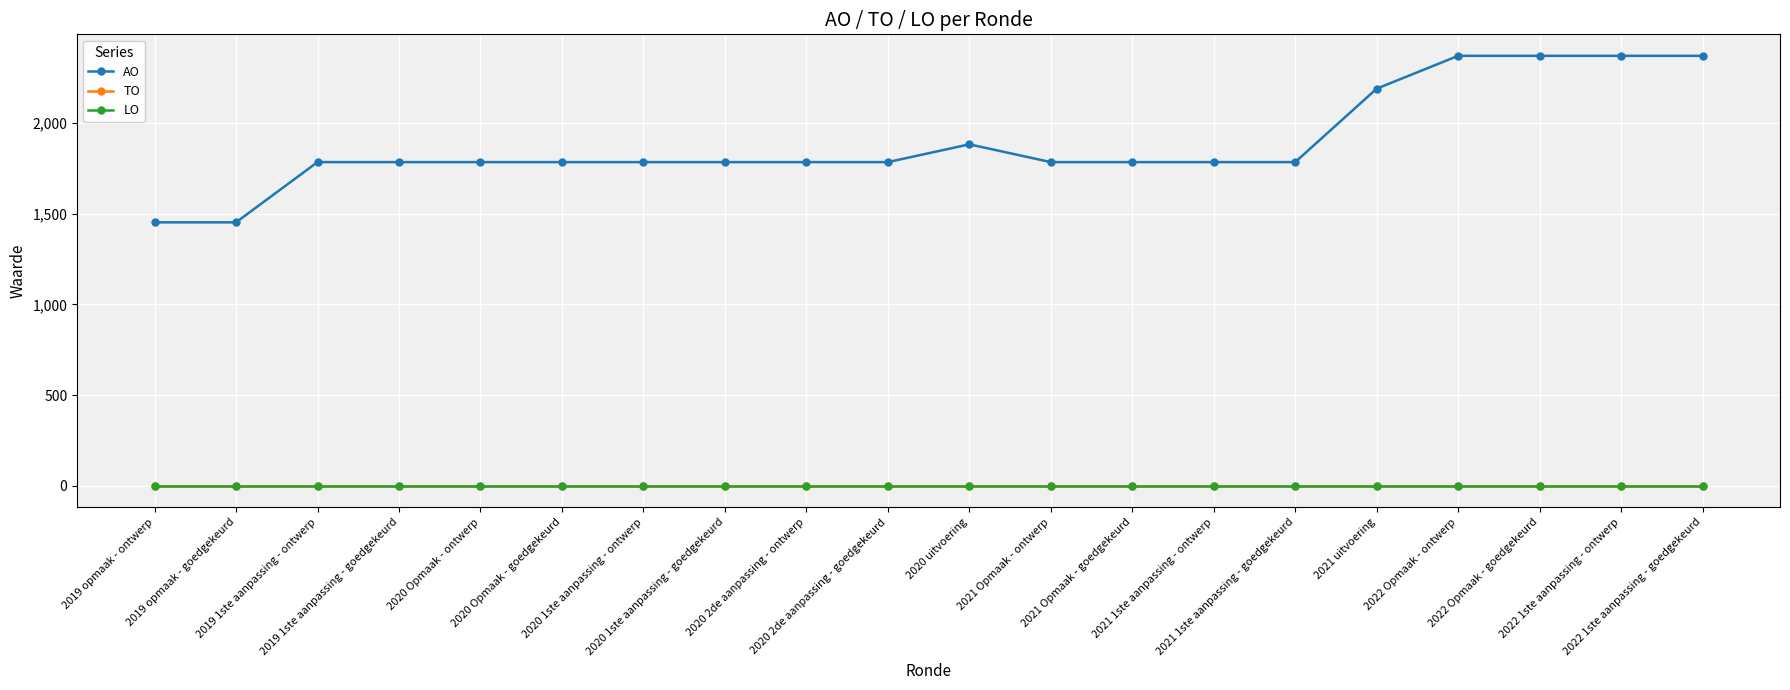

What is the label of the 17th point from the right?

2019 1ste aanpassing - goedgekeurd